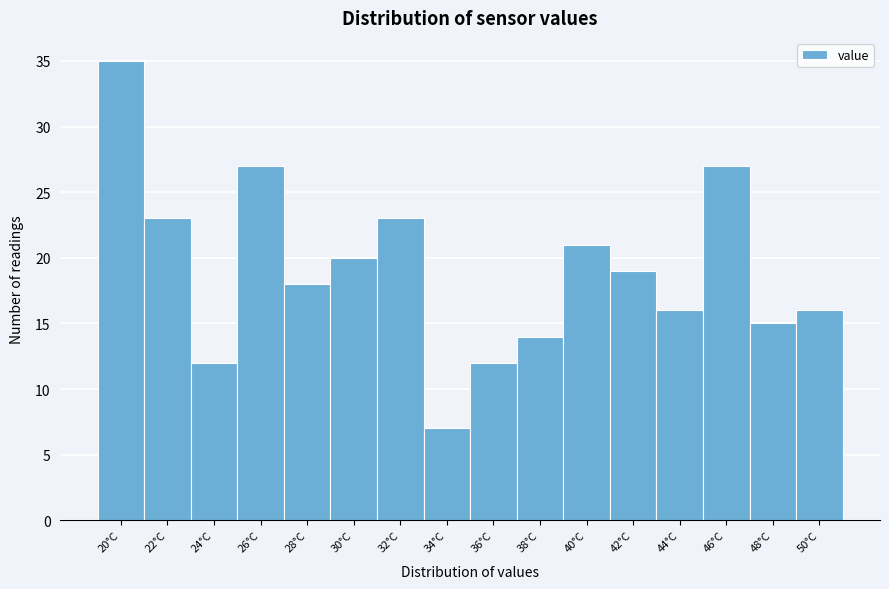

Reading left to right, extract all data points from this chart.

35	23	12	27	18	20	23	7	12	14	21	19	16	27	15	16